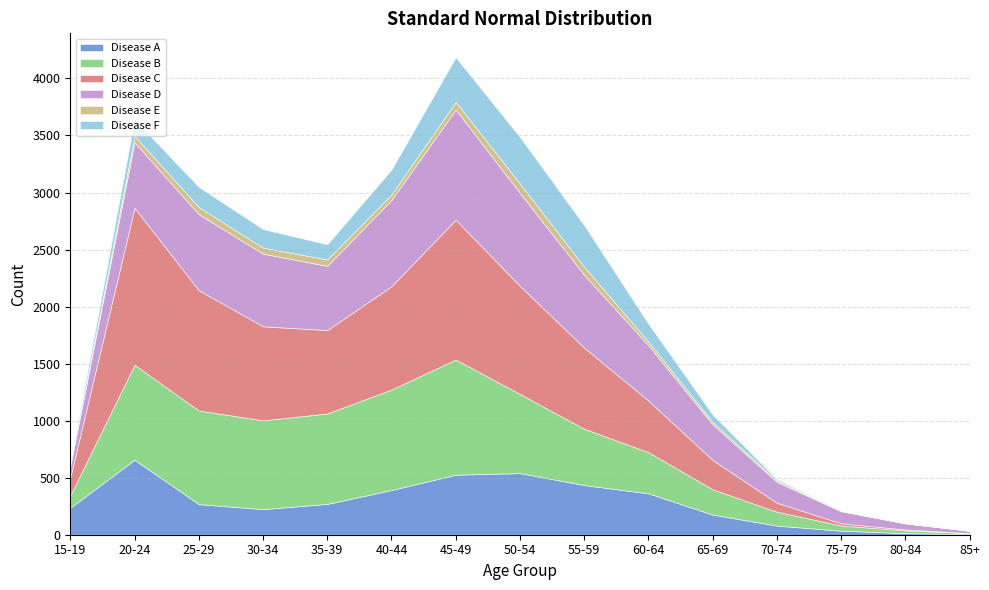

Rank the series by their maximum value, from lowest to highest.

Disease E, Disease F, Disease A, Disease D, Disease B, Disease C